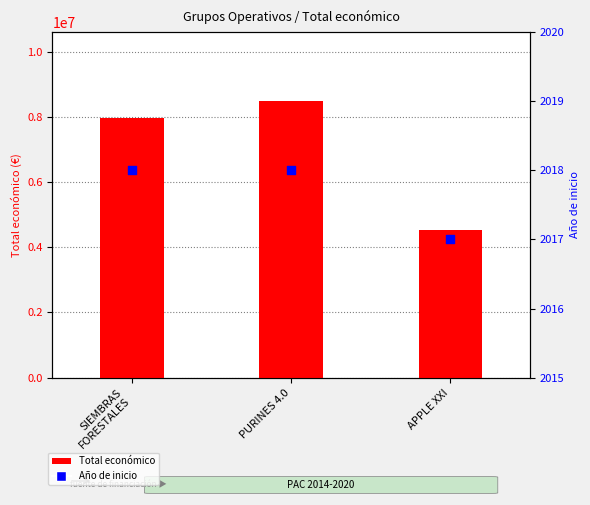

At how many categories does at least one series exceed 7887054?

2